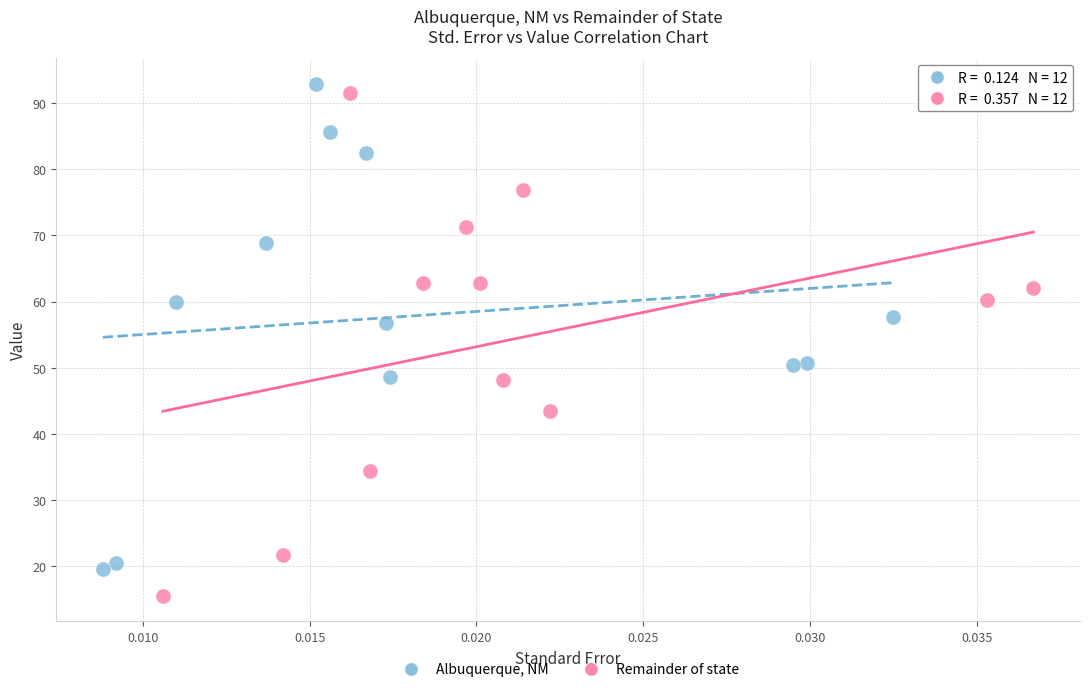

Which series reaches the maximum Y coordinate?

Albuquerque, NM